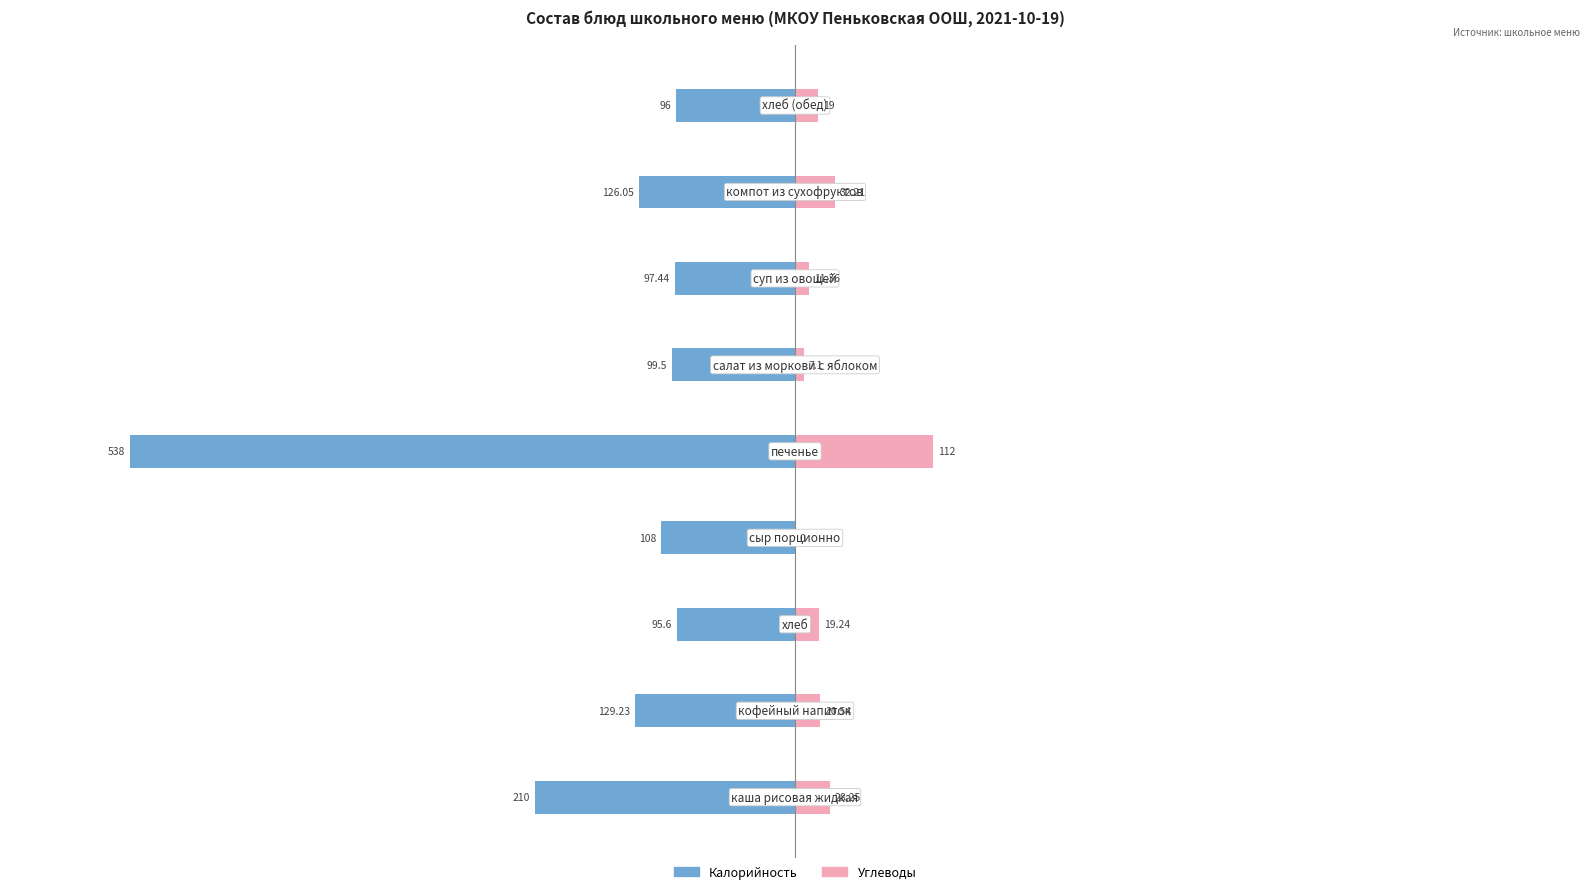

At how many categories does at least one series exceed -304?

9